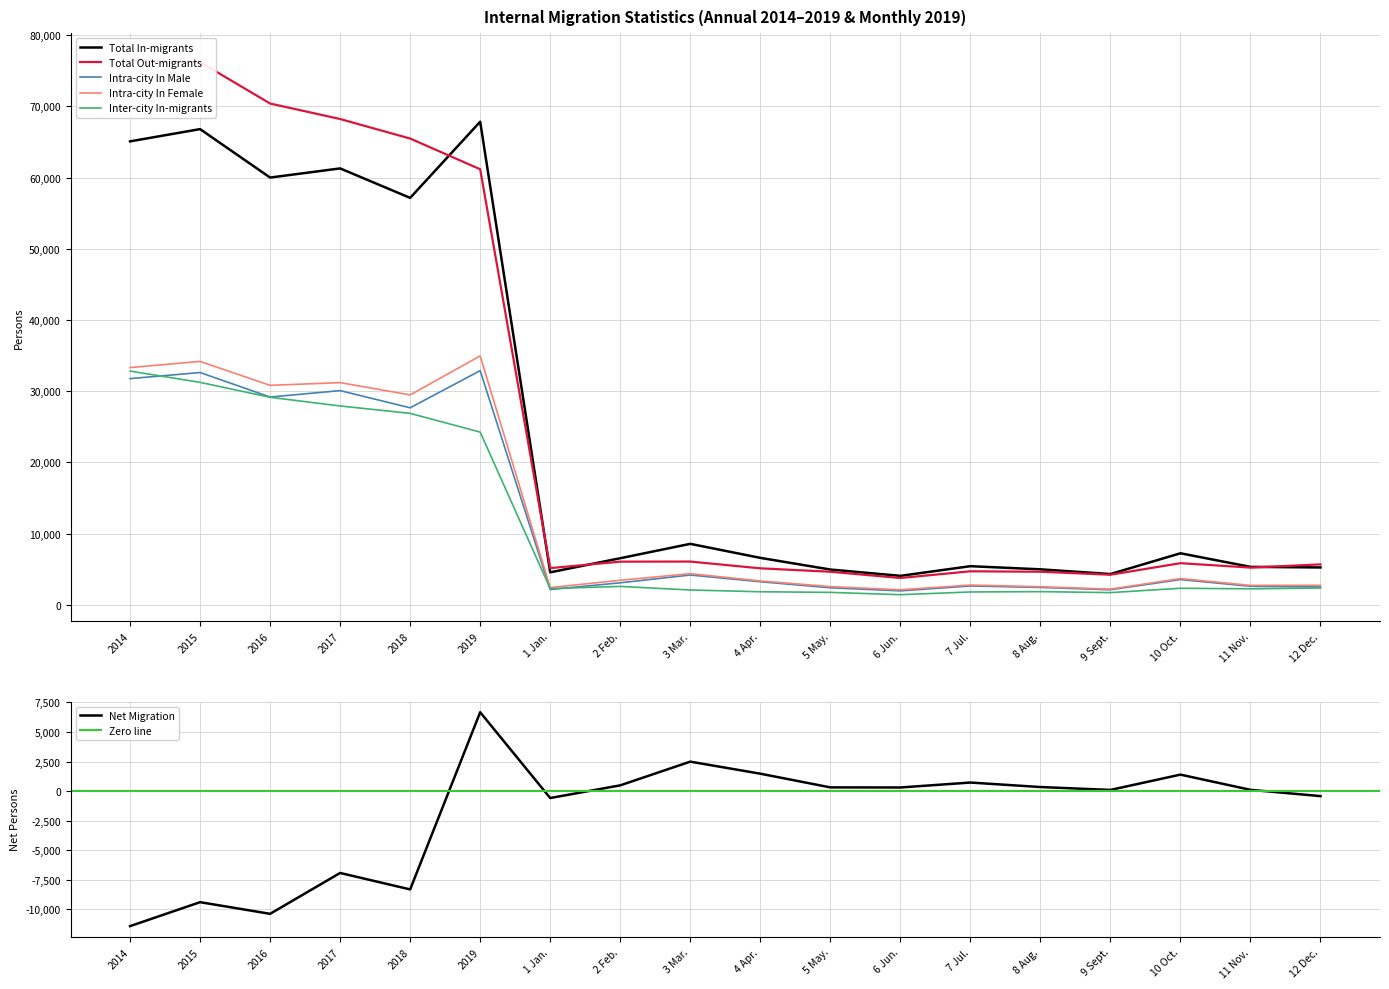

In Inter-city In-migrants, how many points are higher than both neighbors (excluding endpoints)?

3